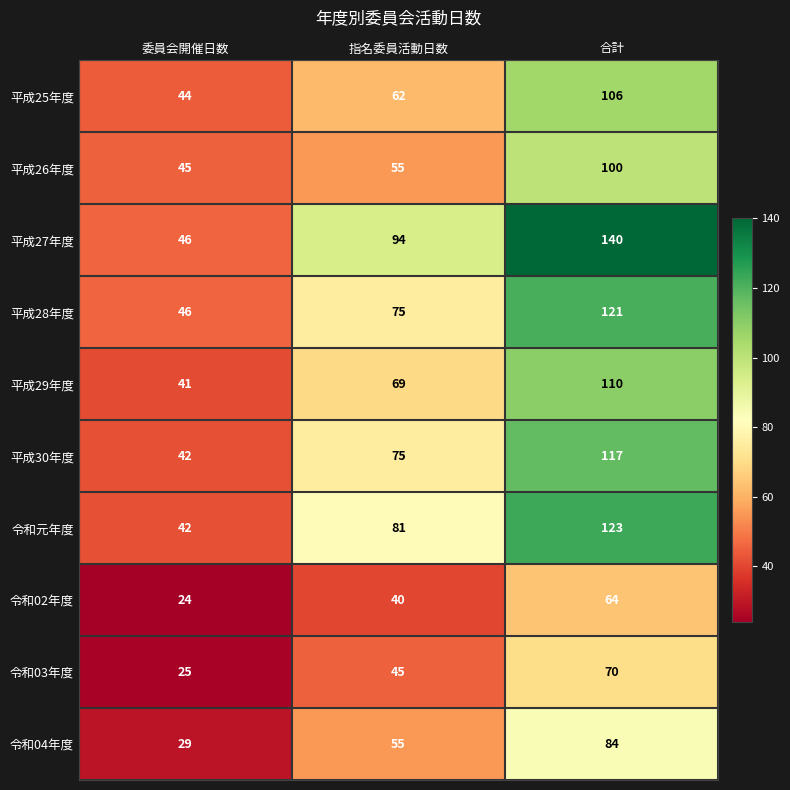

The 令和元年度 series shows 23 at 指名委員活動日数. True or false?

False